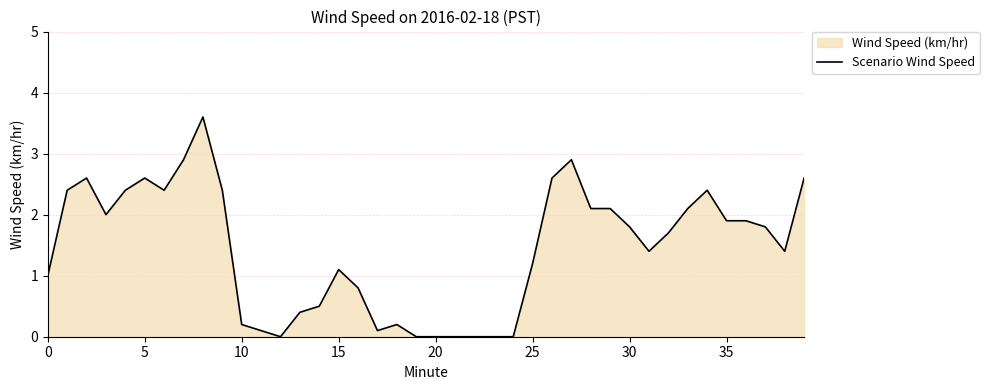

What is the label of the 20th point from the left?

19